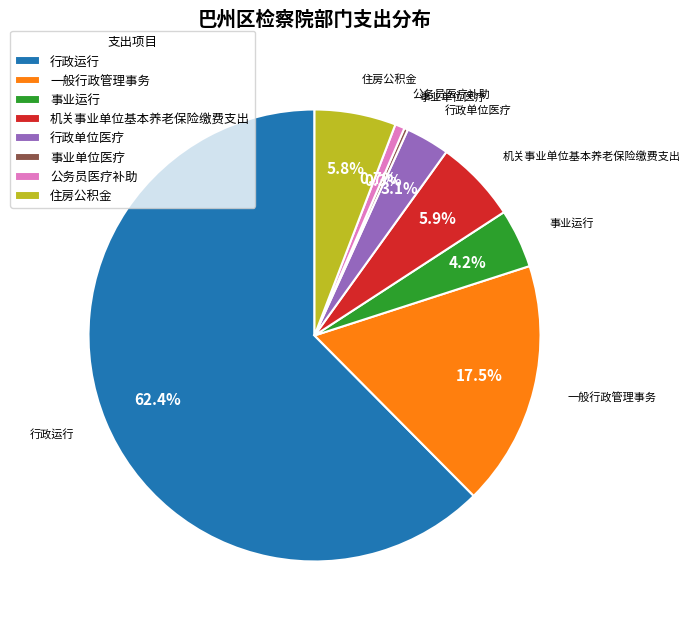

True or false: 行政运行 accounts for 69% of the total.

False